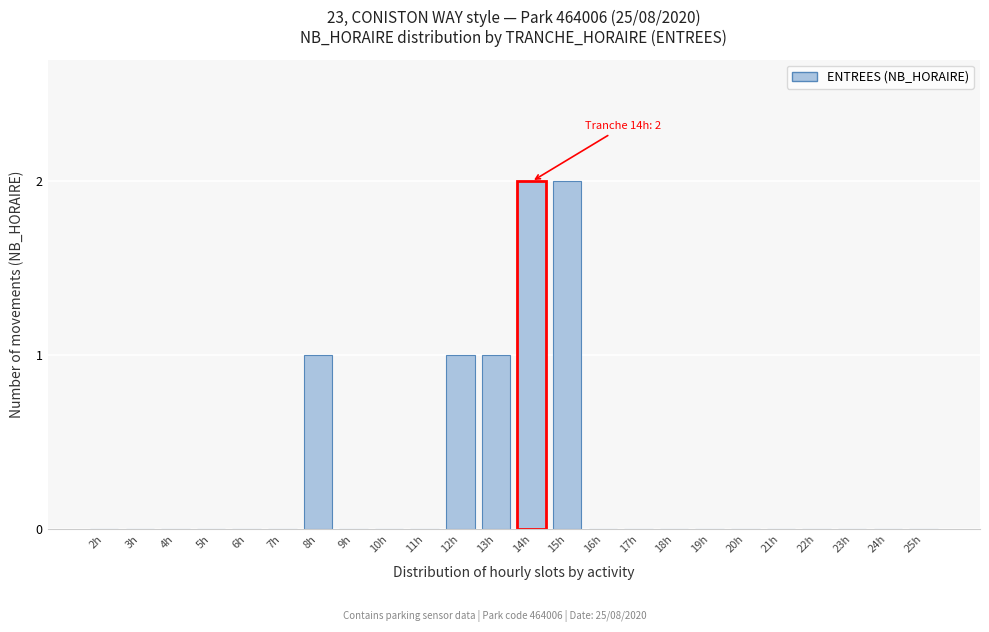

Reading left to right, transcribe all the data shown in this chart.

2h=0	3h=0	4h=0	5h=0	6h=0	7h=0	8h=1	9h=0	10h=0	11h=0	12h=1	13h=1	14h=2	15h=2	16h=0	17h=0	18h=0	19h=0	20h=0	21h=0	22h=0	23h=0	24h=0	25h=0